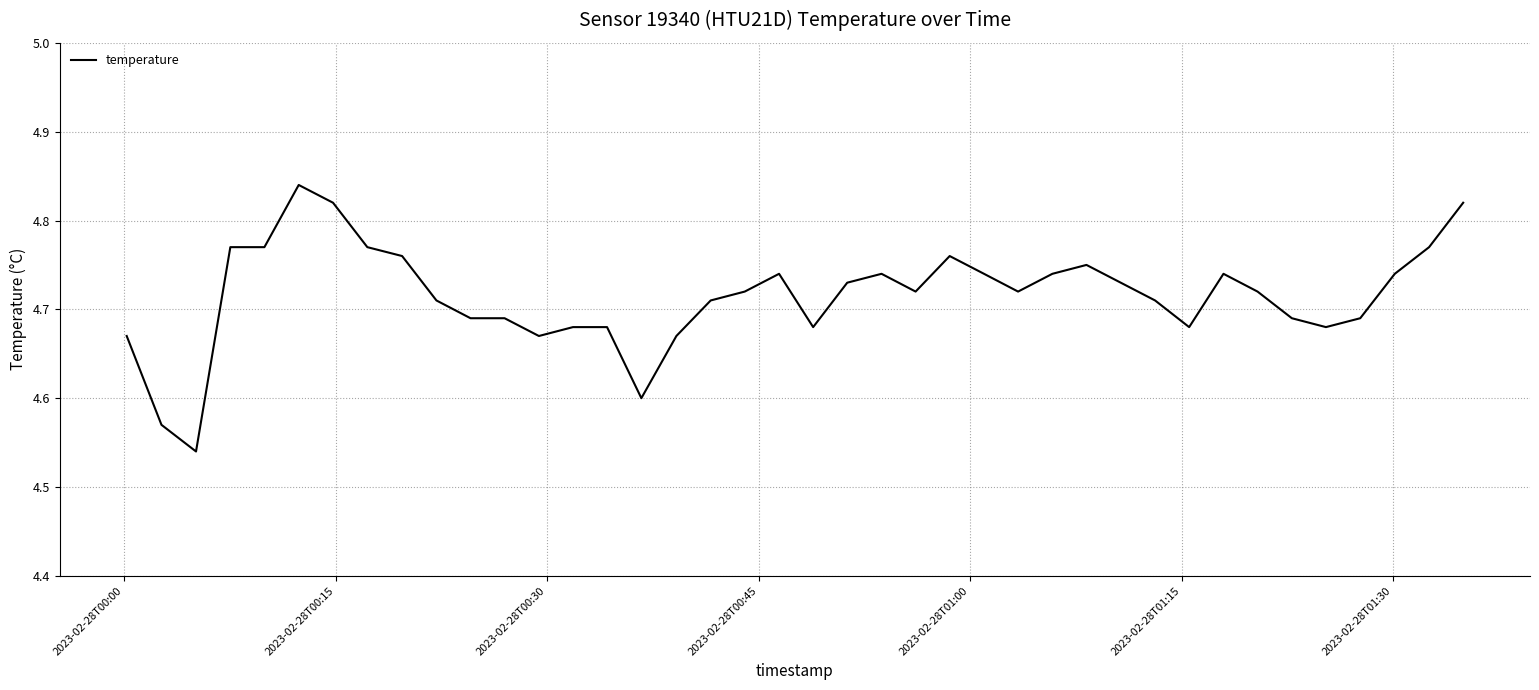

What is the difference between the maximum and minimum values?

0.3